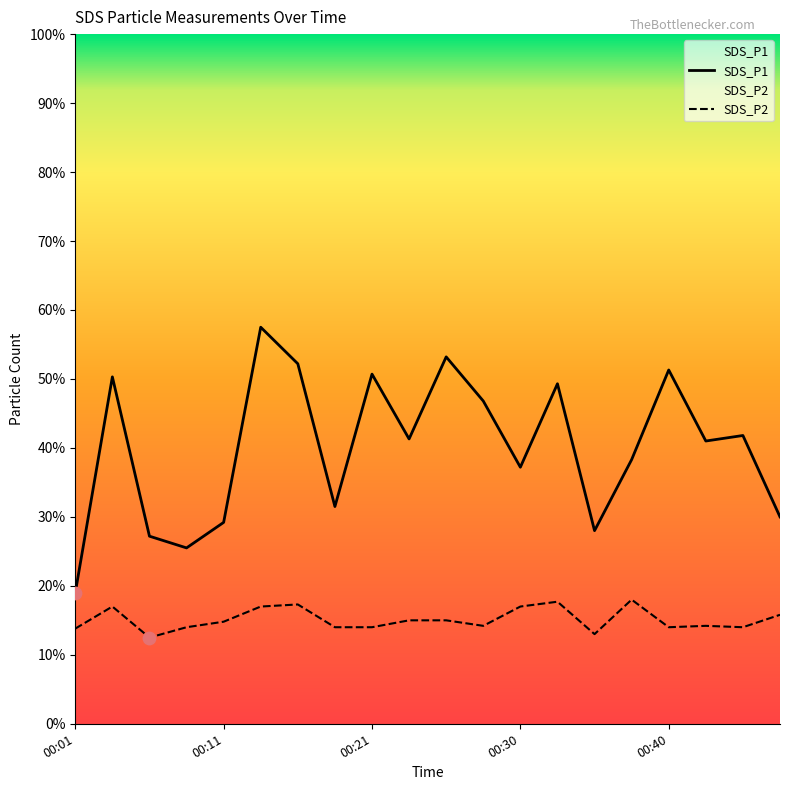

Which series contains the highest Y value?

SDS_P1